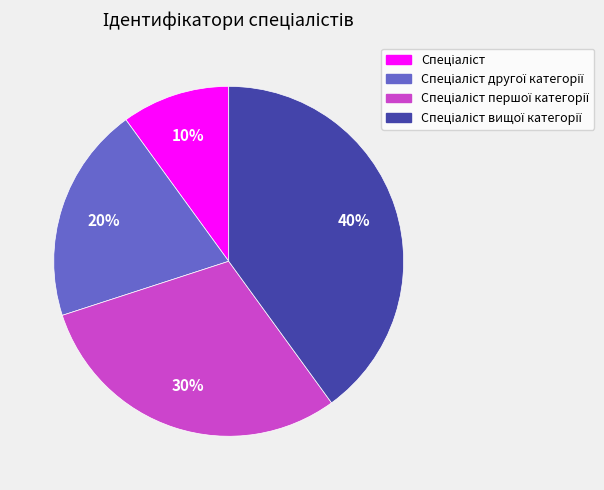

Count the number of slices in the pie.

4